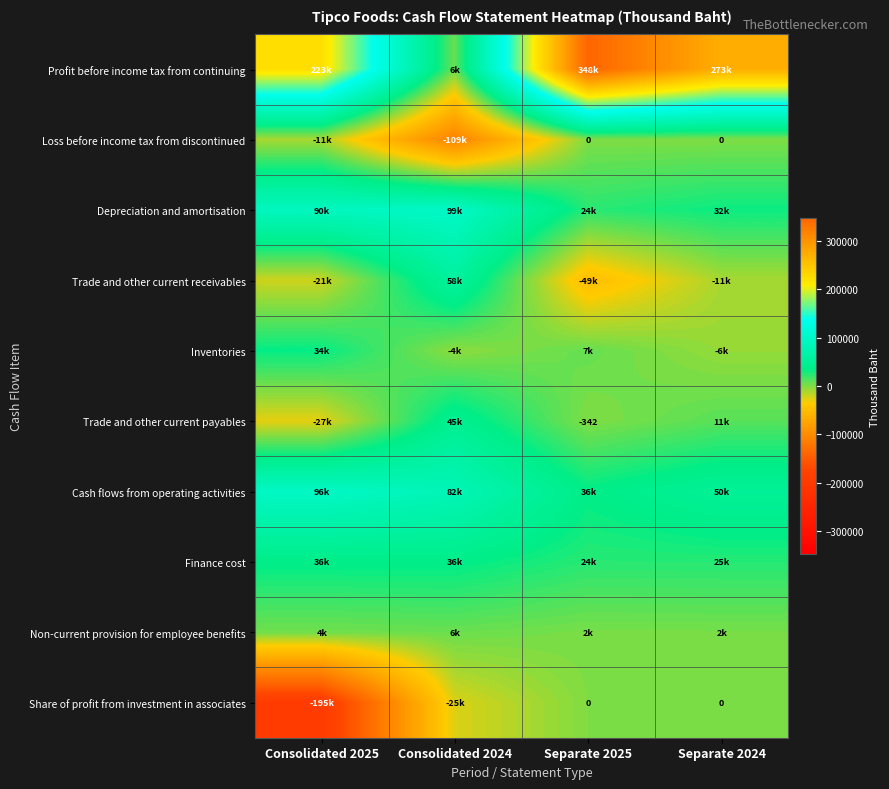

Read the Trade and other current payables value at Consolidated 2024, to the nearest 50.

45000